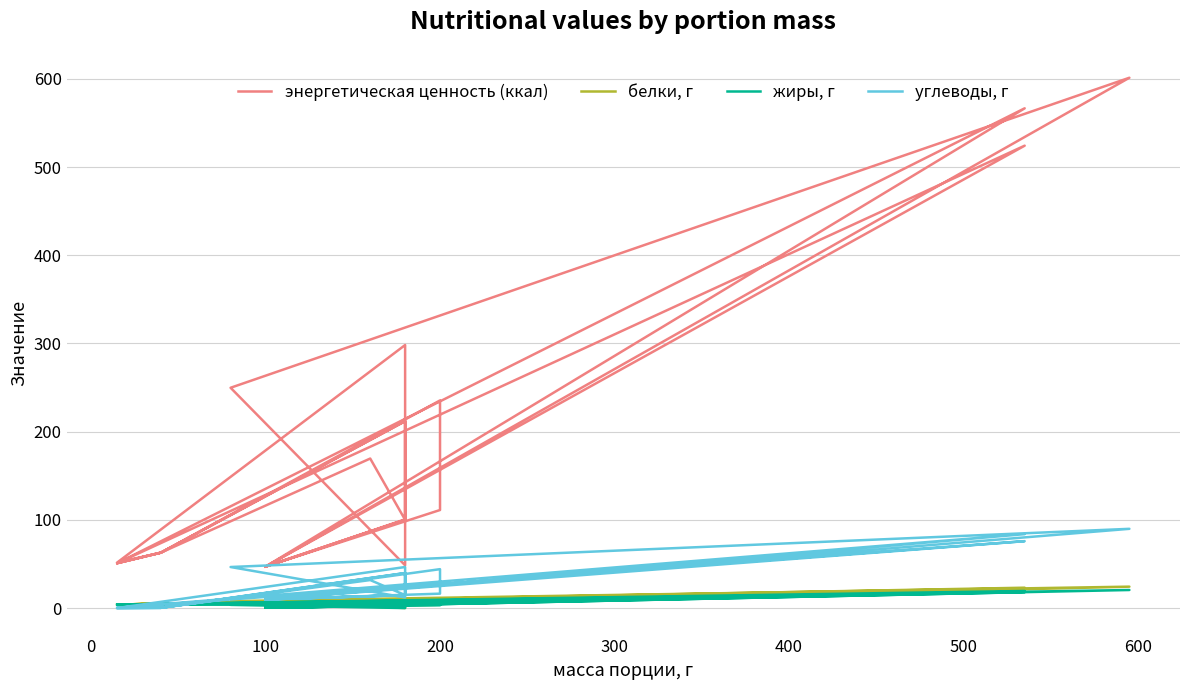

Reading left to right, list all the values displayed in this chart.

энергетическая ценность (ккал): 50.9	62.8	169.5	100.1	47.0	524.3	50.9	62.8	211.9	100.1	47.0	566.6	50.9	62.8	235.4	111.2	47.0	601.3	249.8	48.5	298.2	51.6	62.8	211.9	100.6	47.0
белки, г: 3.9	5.1	5.8	3.4	0.4	21.6	3.9	5.1	7.3	3.4	0.4	23.1	3.9	5.1	8.1	3.7	0.4	24.3	7.8	0.1	7.9	3.9	5.1	7.3	3.6	0.4
жиры, г: 3.9	4.6	5.8	2.9	0.4	18.0	3.9	4.6	7.2	2.9	0.4	19.4	3.9	4.6	8.0	3.2	0.4	20.5	3.6	0.0	3.6	3.9	4.6	7.2	2.9	0.4
углеводы, г: 0.0	0.3	31.8	14.7	9.8	75.9	0.3	0.3	39.7	14.7	9.8	83.8	0.3	0.3	44.1	16.3	9.8	89.8	46.5	12.0	46.5	0.0	0.3	39.7	14.7	9.8